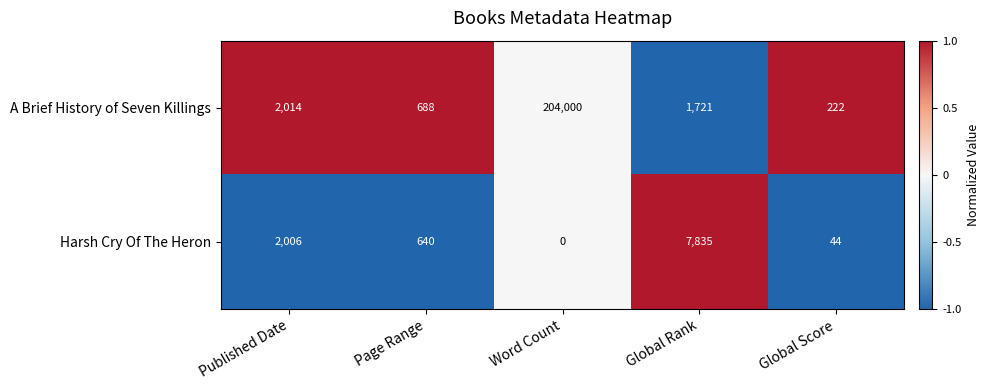

List the series in order of their overall mean, lowest first.

Harsh Cry Of The Heron, A Brief History of Seven Killings